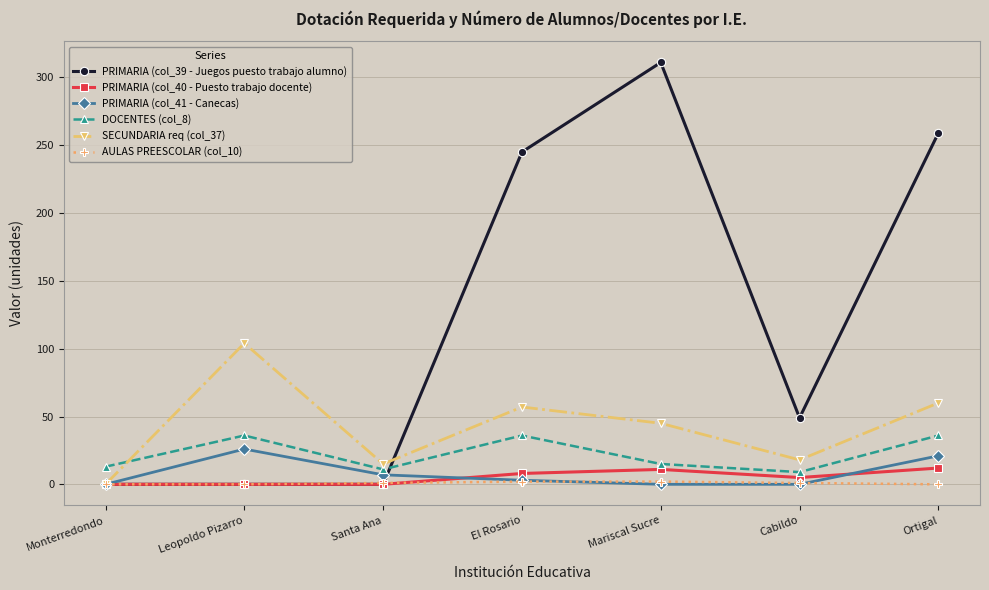

What is the label of the 1st point from the right?

Ortigal